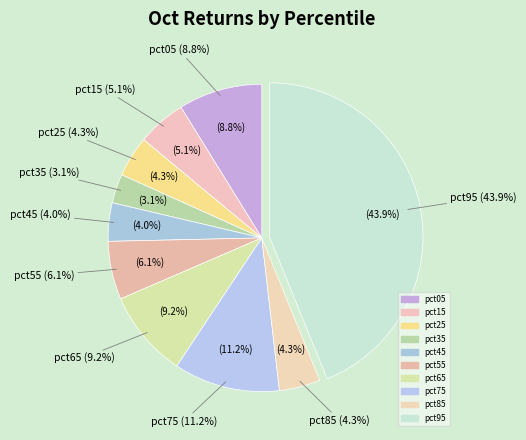

Which category has the biggest portion of the pie?

pct95